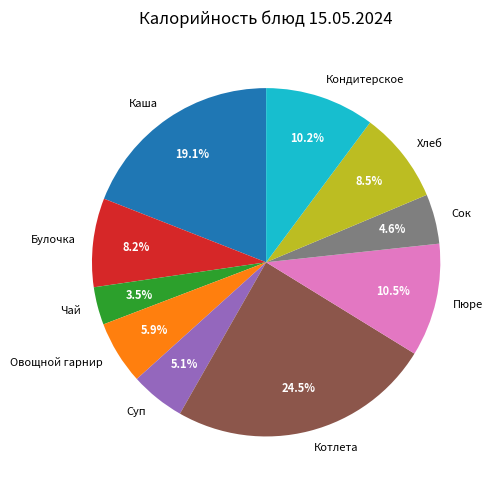

What is the largest slice in the pie chart?

Котлета